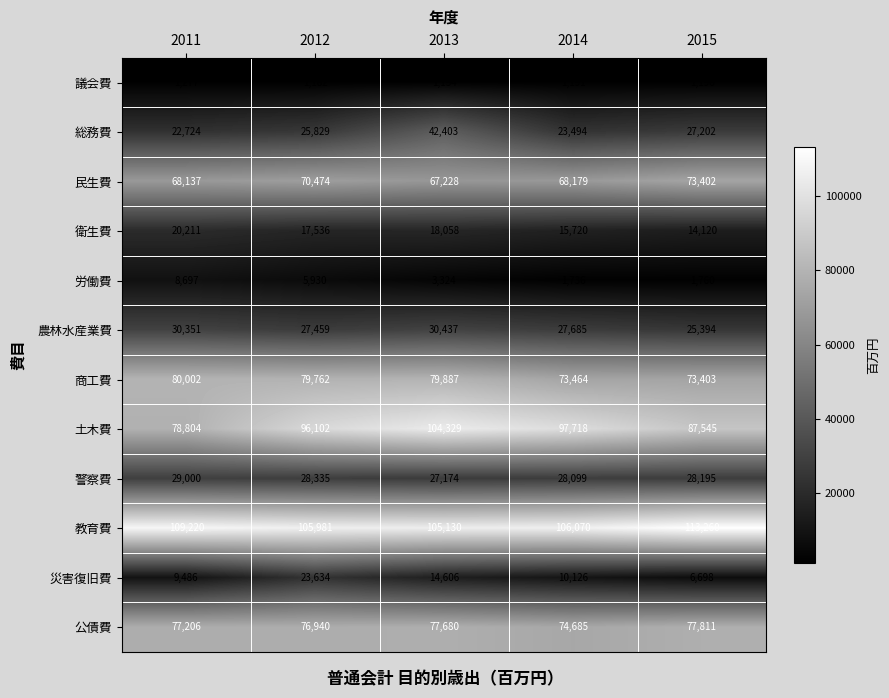

True or false: 衛生費 has a value of 20211 at 2011.

True